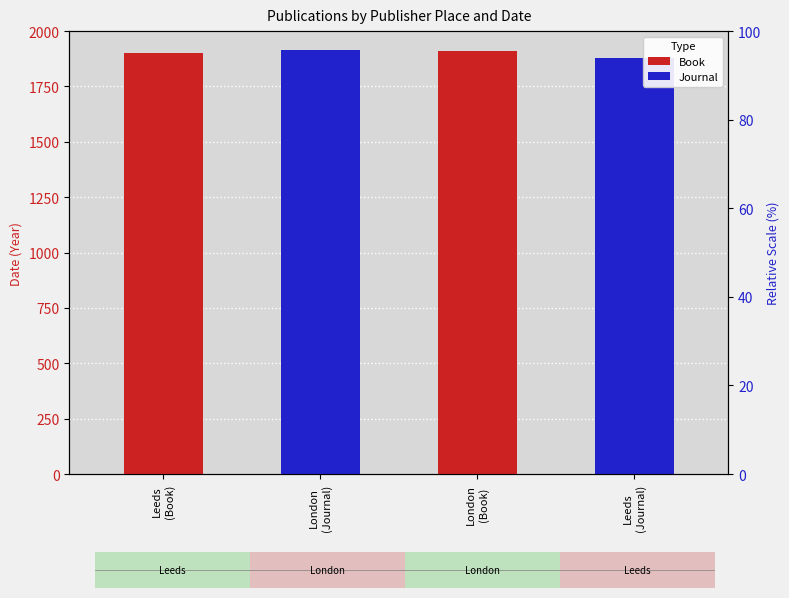

What value does the Book series have at Leeds
(Book), to the nearest 10?

1900